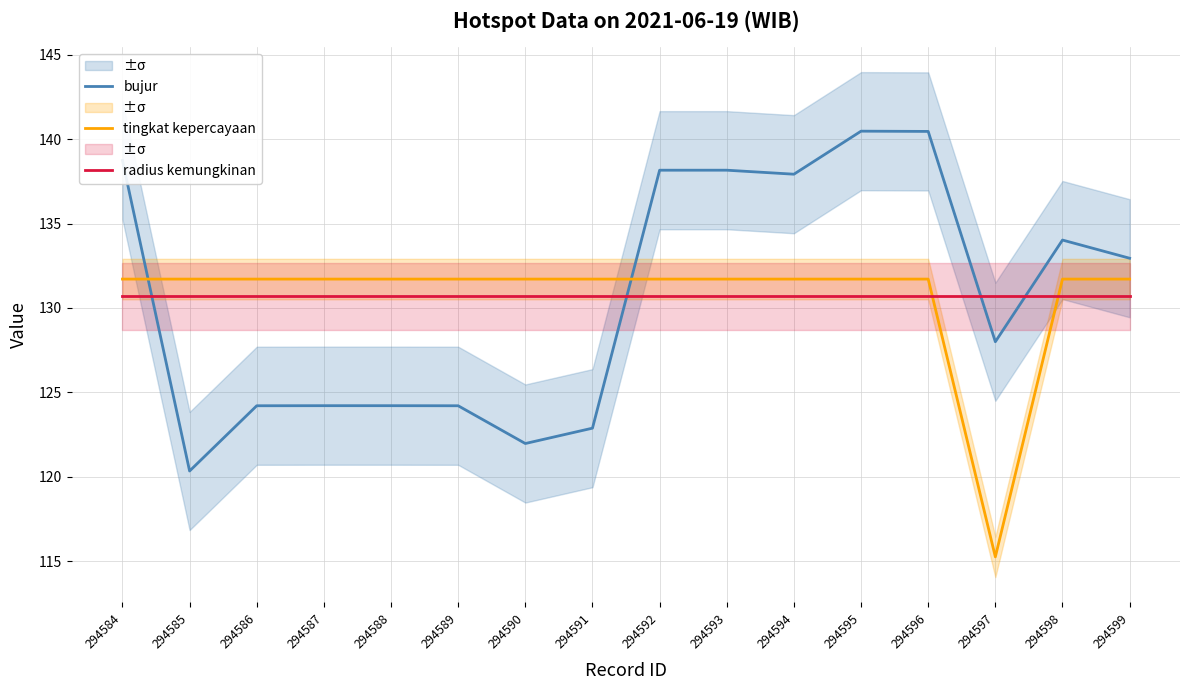

The value of radius kemungkinan at 294588 is 130.7. True or false?

True